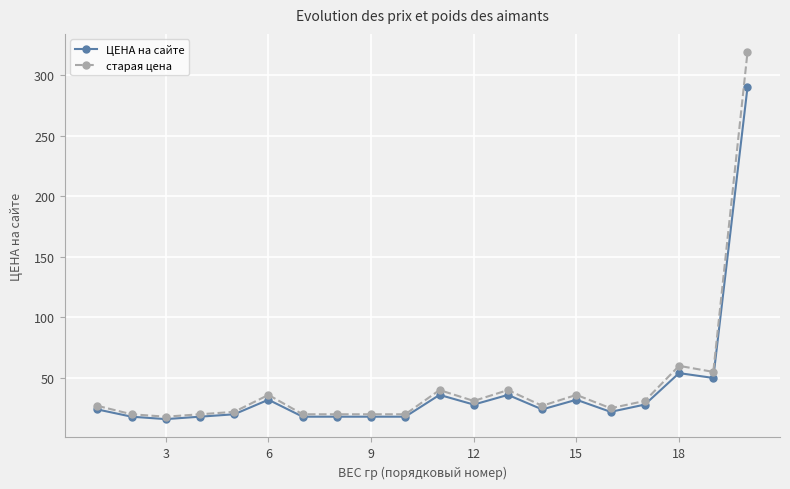

What is the difference between the maximum and minimum values in the ЦЕНА на сайте series?

274